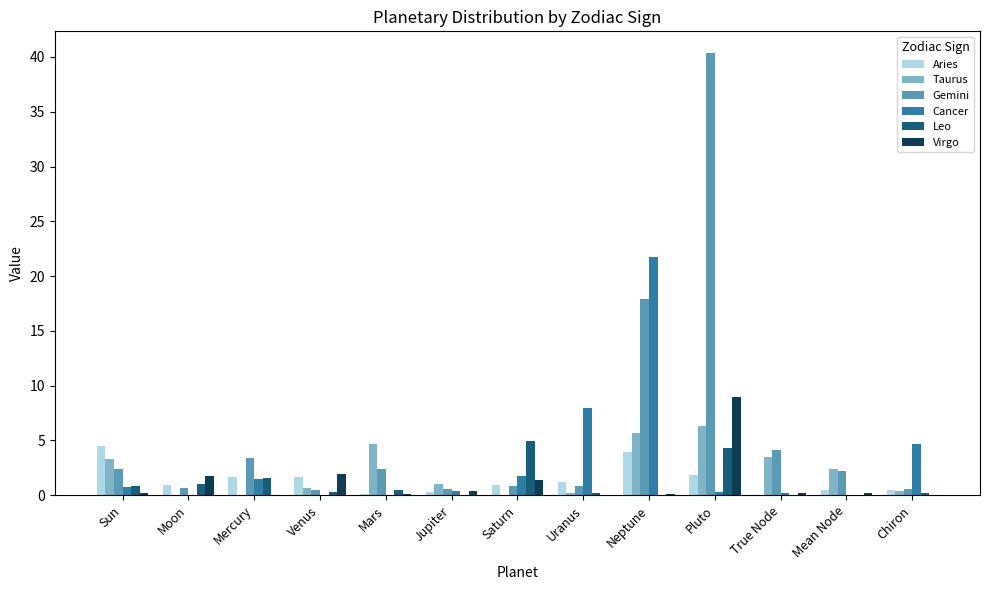

At which category is the sum across all series the highest?

Pluto